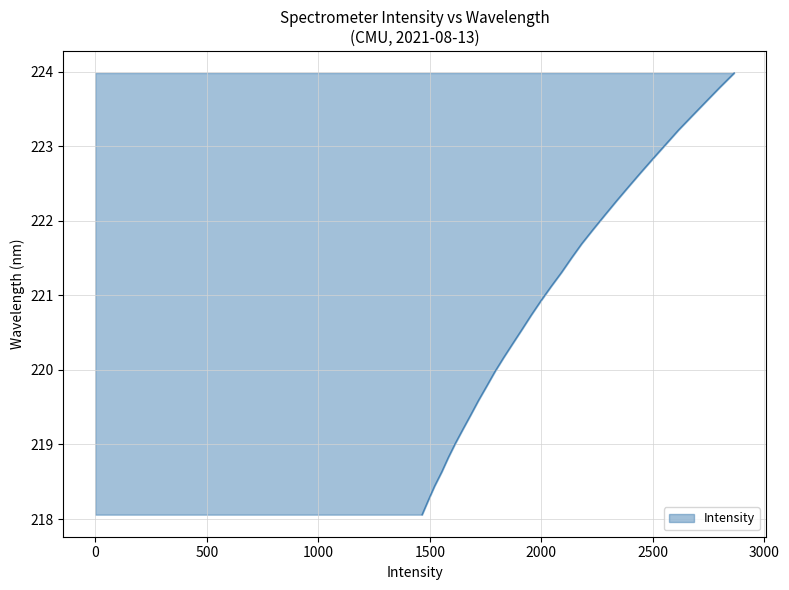

At which label is the value closest to 221?

220.9264